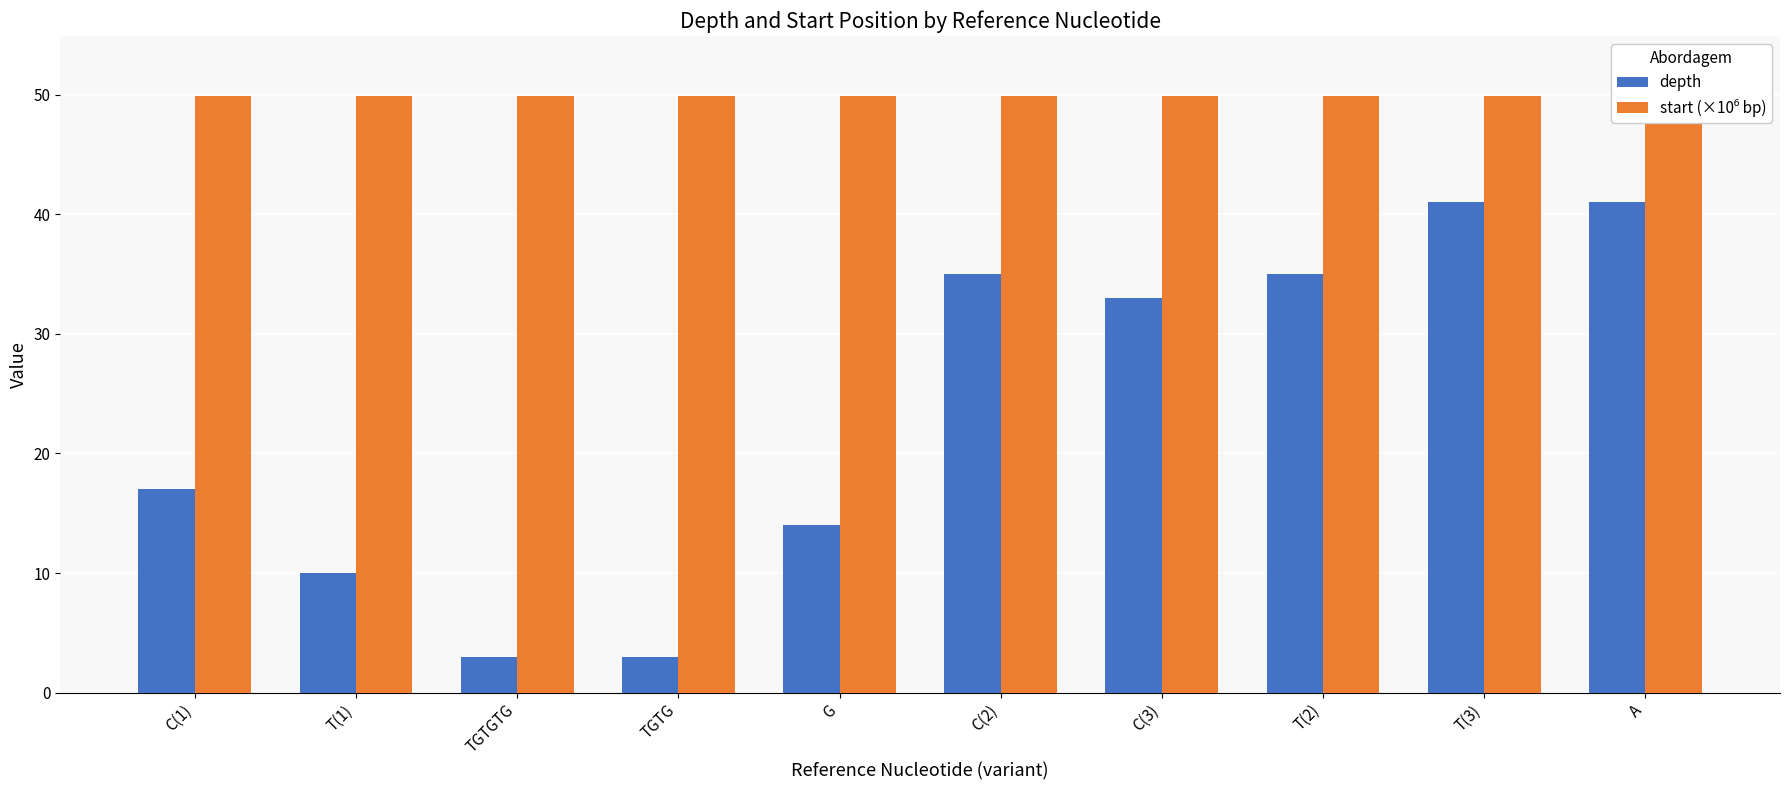

What is the difference between the maximum and minimum values in the depth series?

38.0